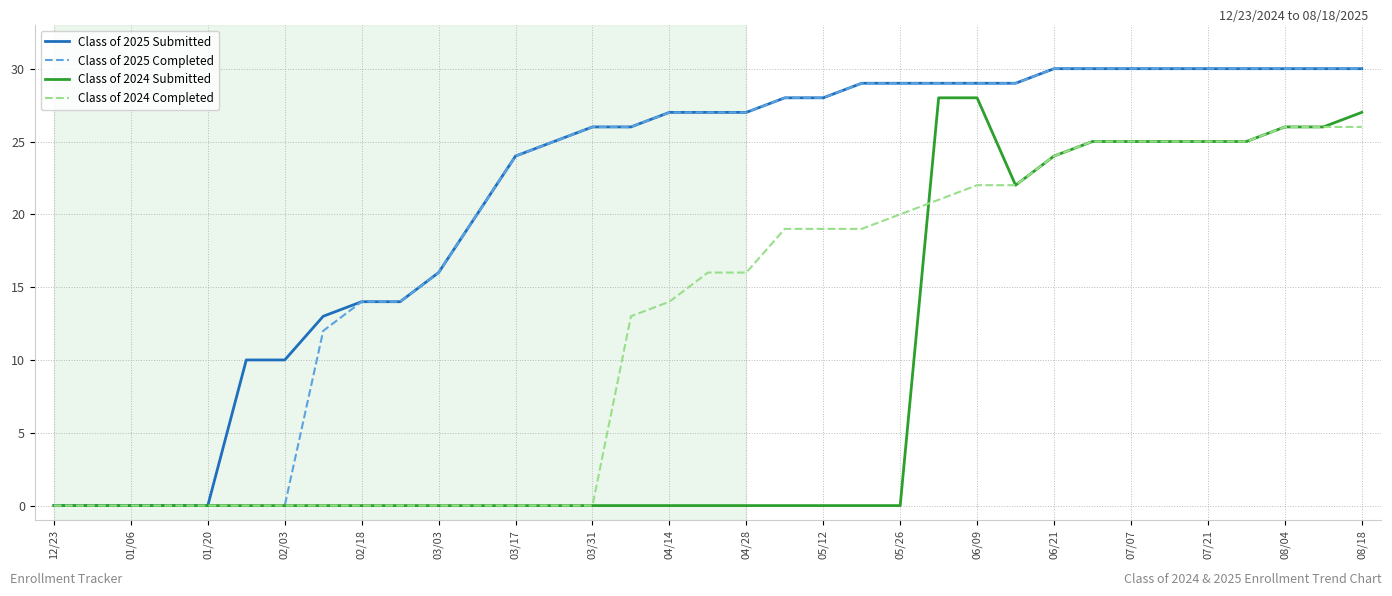

What are all the series names shown in the legend?

Class of 2025 Submitted, Class of 2025 Completed, Class of 2024 Submitted, Class of 2024 Completed